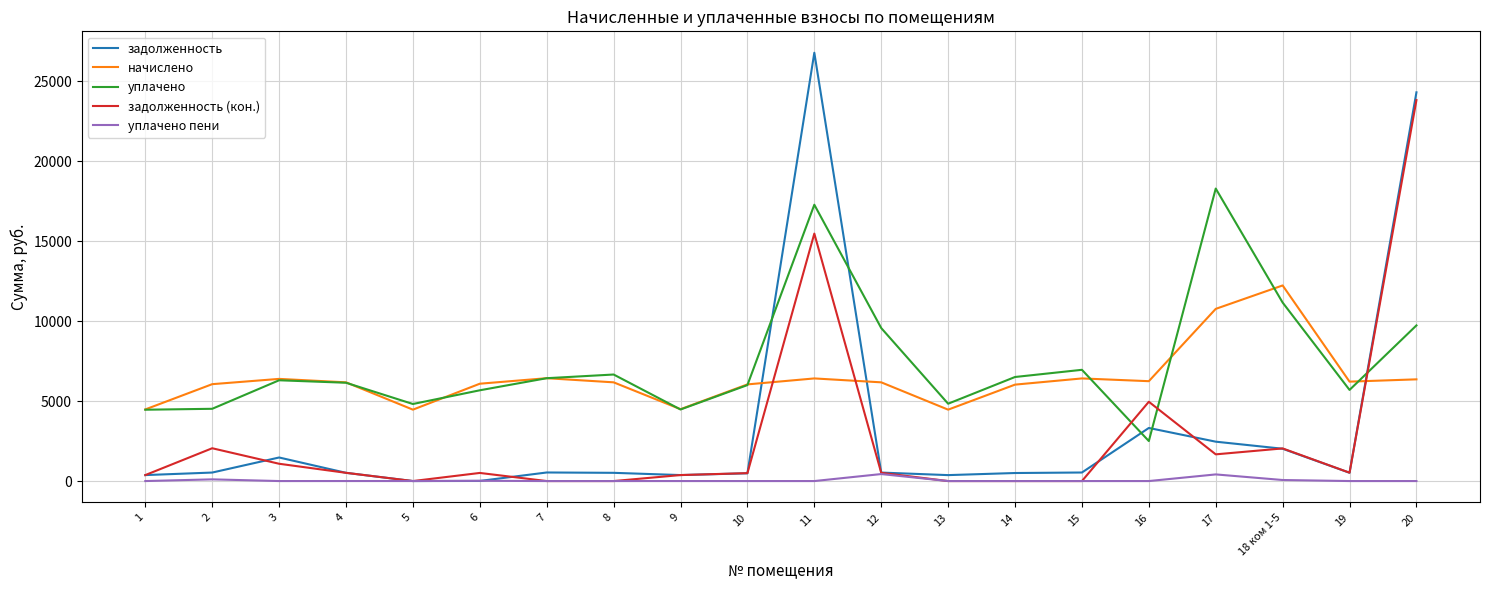

Is it true that задолженность (кон.) equals 7947.3 at 14?

False